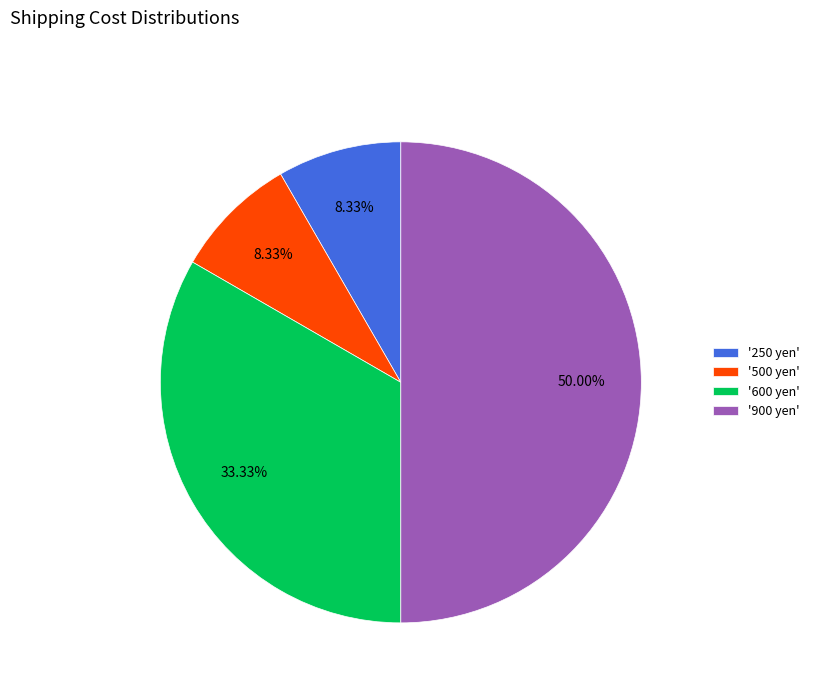

Count the number of slices in the pie.

4